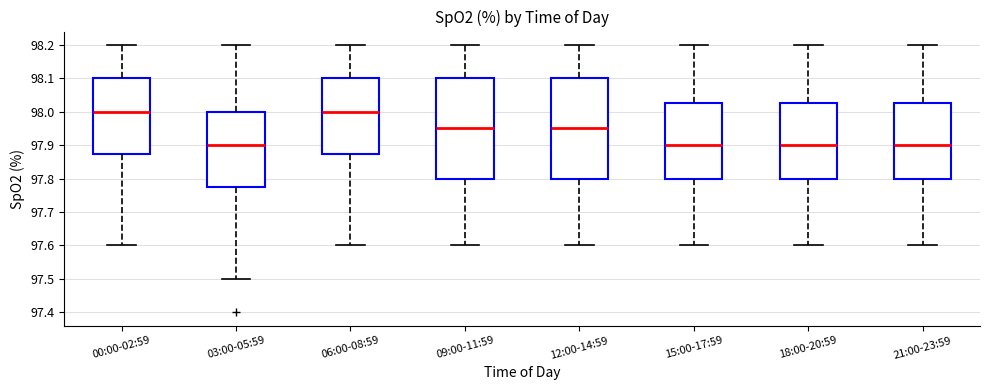

Reading left to right, read every box against the y-axis: the position of its median line, the range the box covers, and the ends of its whiskers. The values are not printed on the chart, so give them approximately, as read against the axis.

00:00-02:59: median 98.00, box 97.88 to 98.10, whiskers 97.60 to 98.20
03:00-05:59: median 97.90, box 97.78 to 98.00, whiskers 97.50 to 98.20
06:00-08:59: median 98.00, box 97.88 to 98.10, whiskers 97.60 to 98.20
09:00-11:59: median 97.95, box 97.80 to 98.10, whiskers 97.60 to 98.20
12:00-14:59: median 97.95, box 97.80 to 98.10, whiskers 97.60 to 98.20
15:00-17:59: median 97.90, box 97.80 to 98.03, whiskers 97.60 to 98.20
18:00-20:59: median 97.90, box 97.80 to 98.03, whiskers 97.60 to 98.20
21:00-23:59: median 97.90, box 97.80 to 98.03, whiskers 97.60 to 98.20